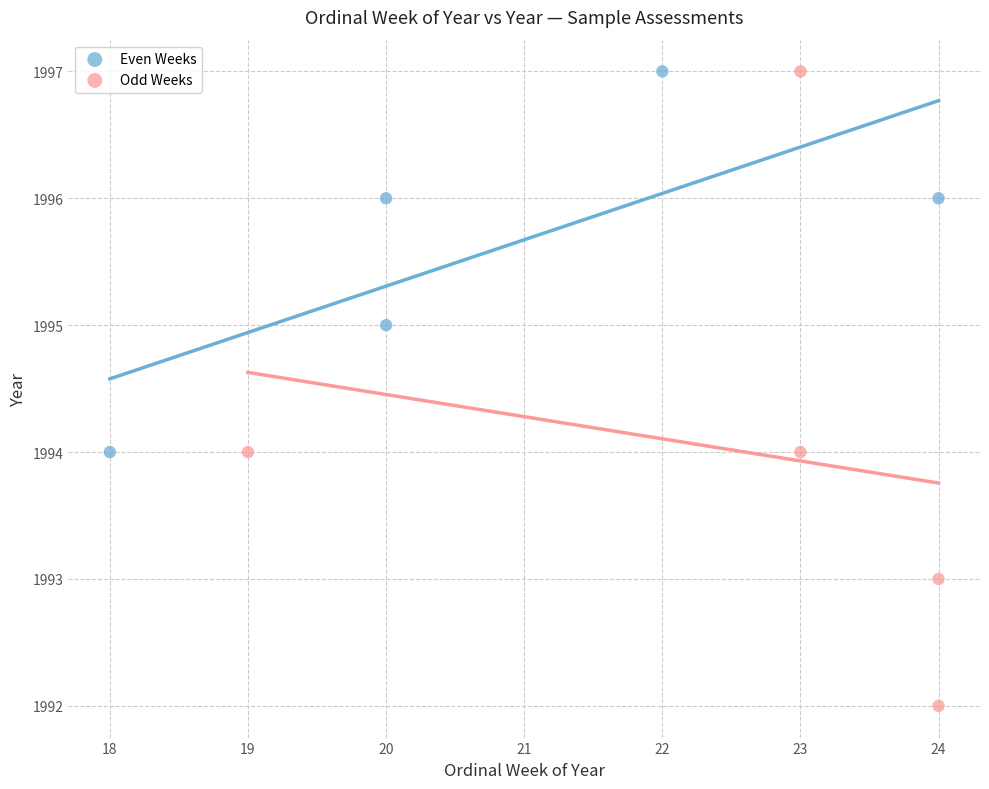

Which series has the widest spread of Y values?

Odd Weeks